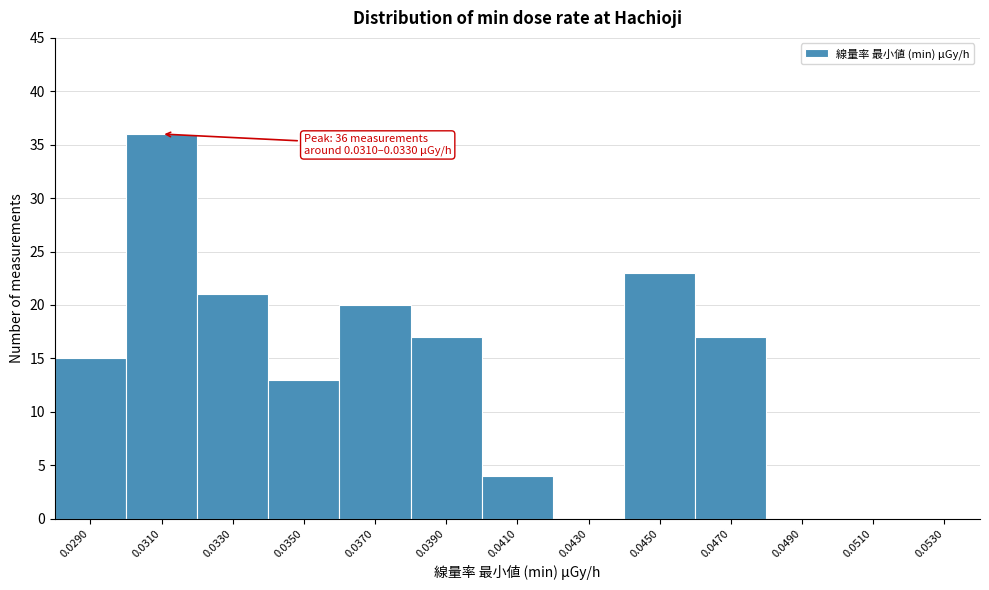

Reading right to left, extract all data points from this chart.

0.0530=0	0.0510=0	0.0490=0	0.0470=17	0.0450=23	0.0430=0	0.0410=4	0.0390=17	0.0370=20	0.0350=13	0.0330=21	0.0310=36	0.0290=15